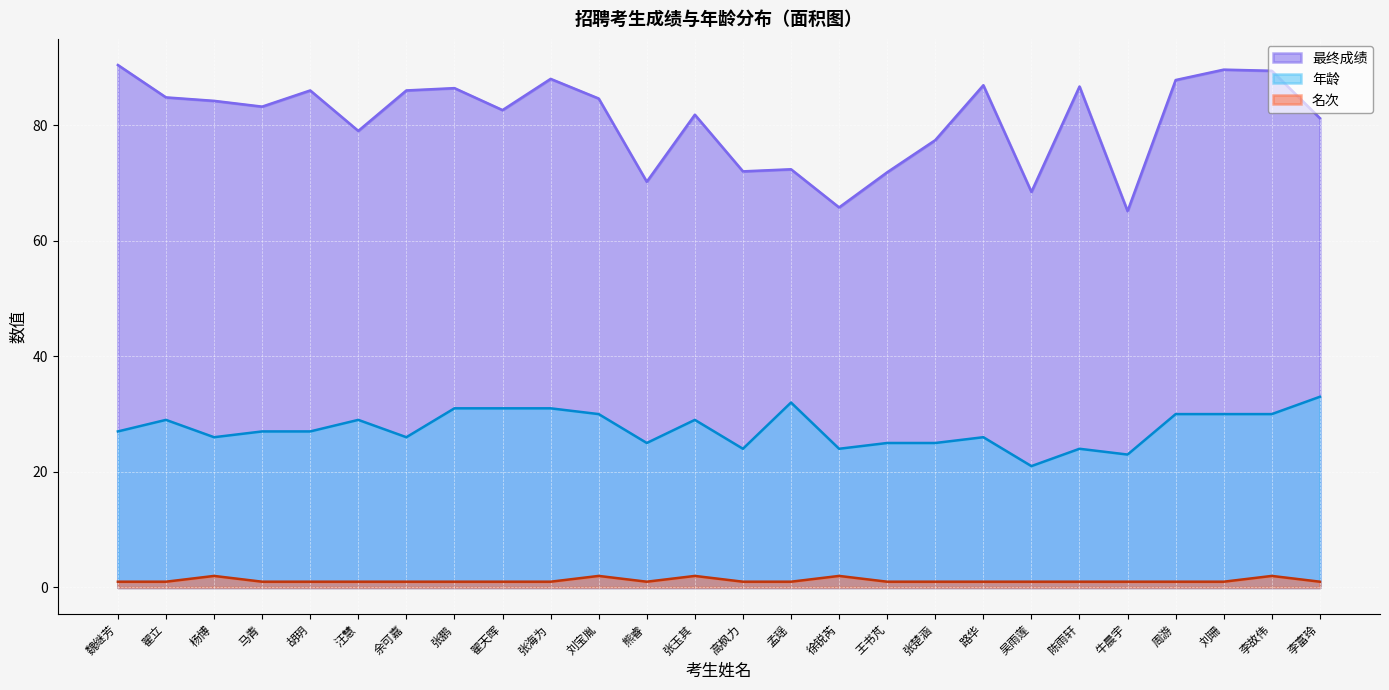

At which label does 年龄 reach its peak?

李富玲